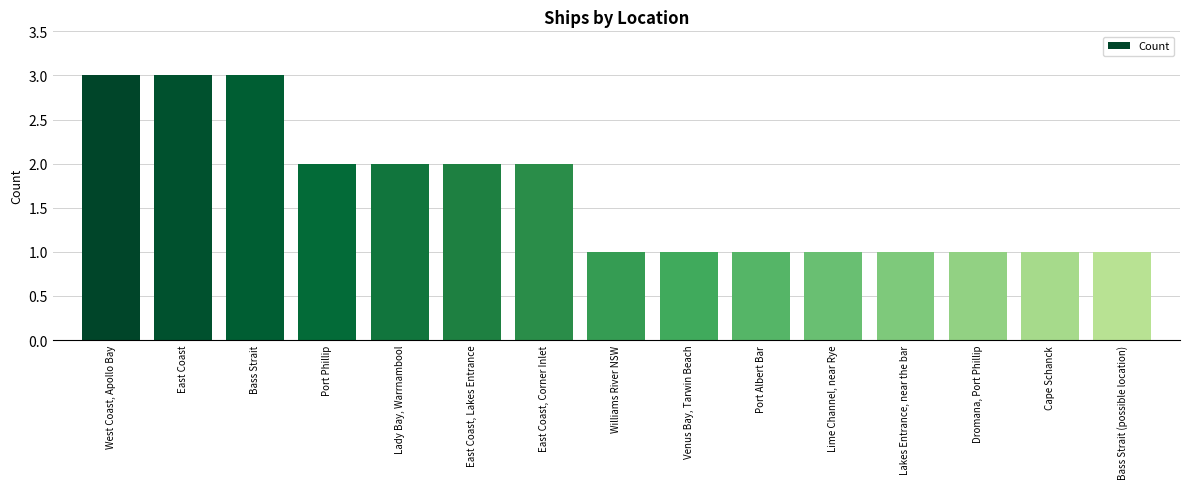

What position from the right is Lakes Entrance, near the bar?

4